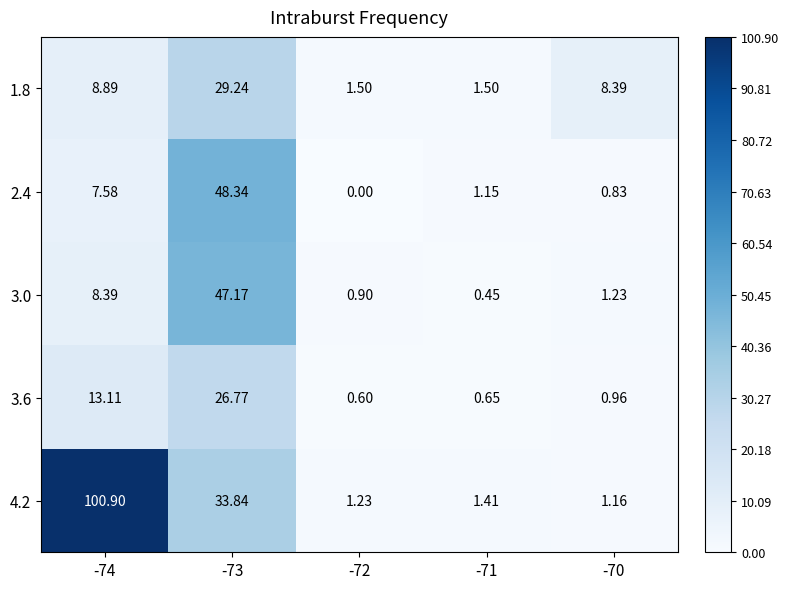

Is the value of 4.2 at -70 greater than the value of 2.4 at -70?

Yes